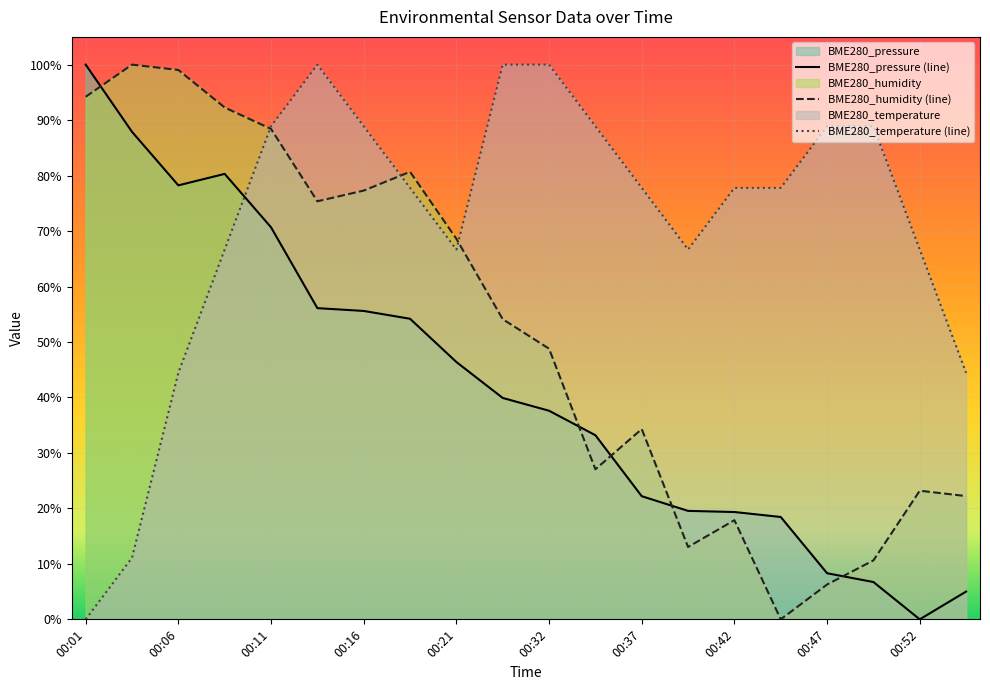

Between which two adjacent categories do BME280_humidity and BME280_pressure first intersect?

00:01 and 00:03